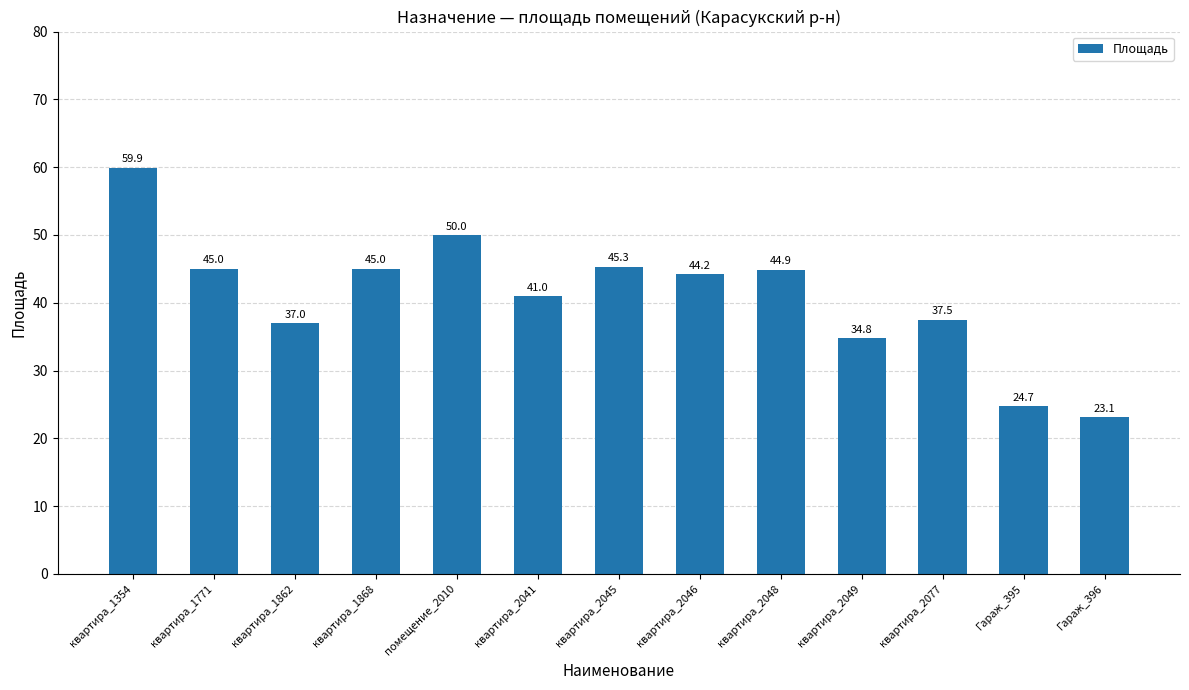

What is the minimum value shown in the chart?

23.1